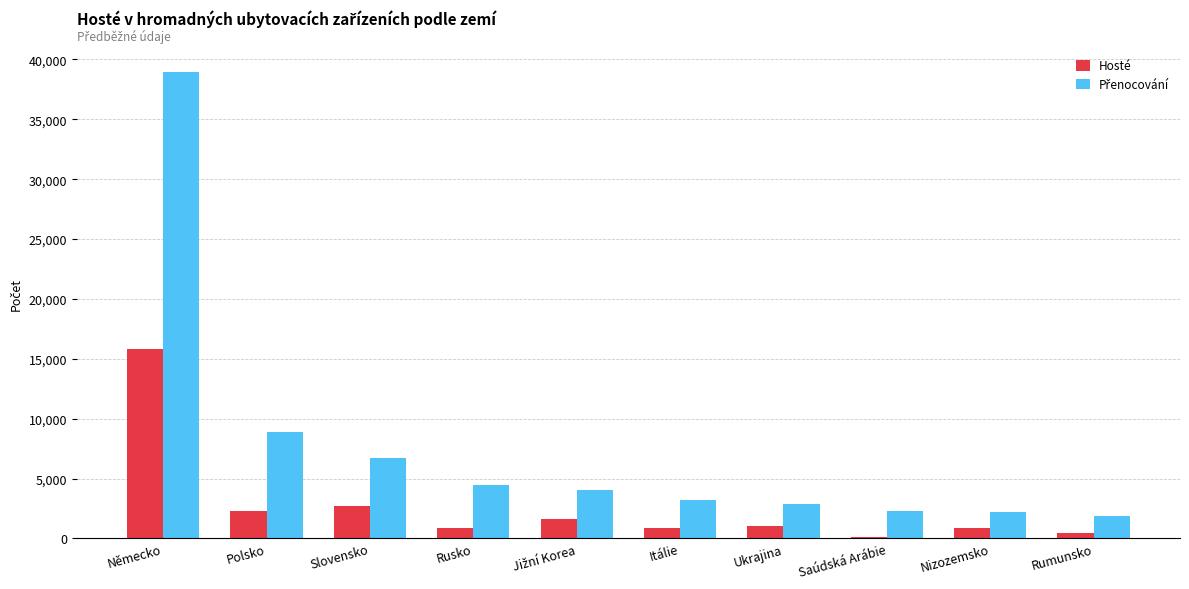

What is the maximum value shown in the chart?

38952